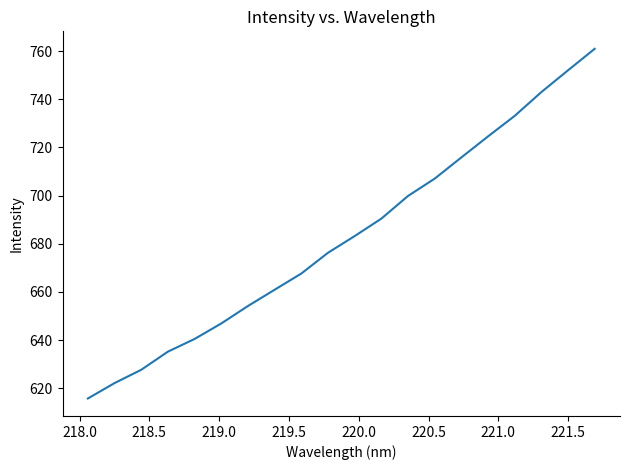

What is the difference between the maximum and minimum values?

145.2